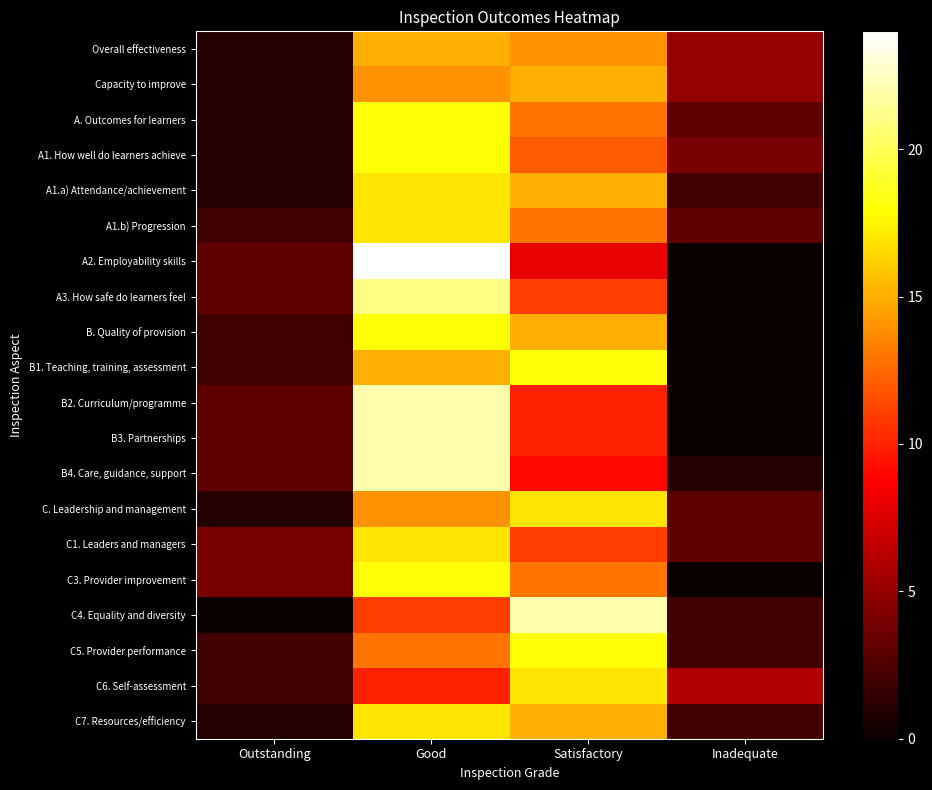

The B1. Teaching, training, assessment series shows 4 at Good. True or false?

False